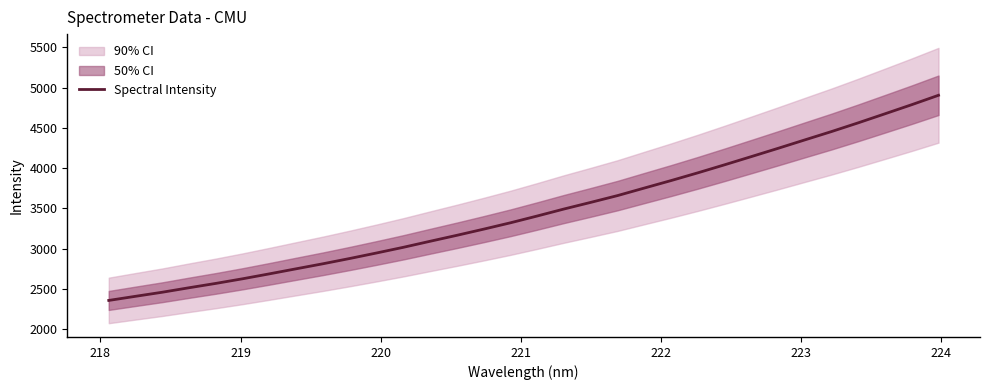

The chart shows a value of 5841.0 at 18. True or false?

False